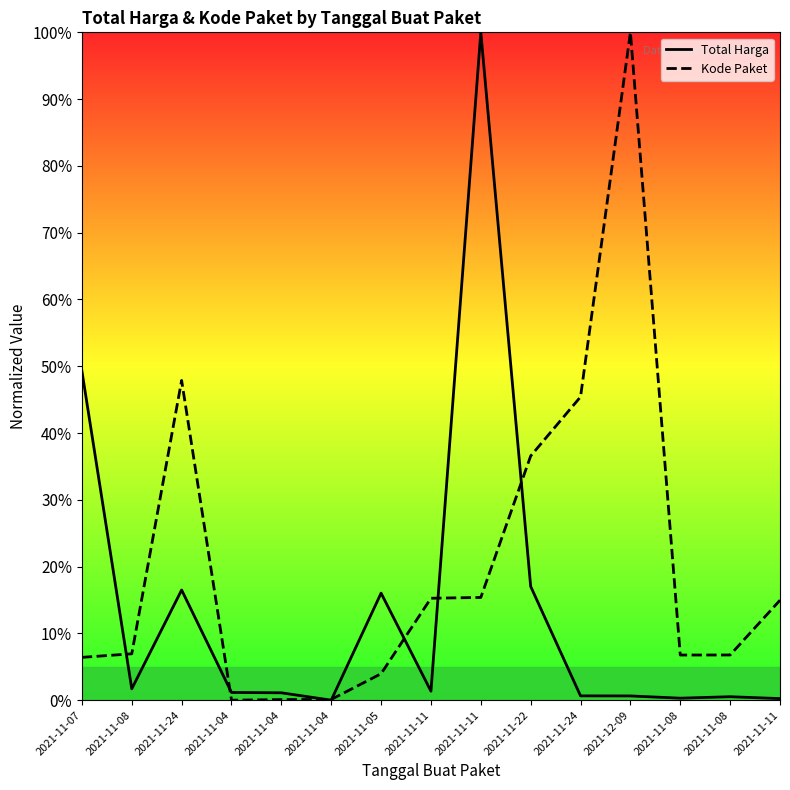

Reading left to right, what are all the values shown in this chart?

Total Harga: 2021-11-07=0.5	2021-11-08=0.0	2021-11-24=0.2	2021-11-04=0.0	2021-11-04=0.0	2021-11-04=0.0	2021-11-05=0.2	2021-11-11=0.0	2021-11-11=1.0	2021-11-22=0.2	2021-11-24=0.0	2021-12-09=0.0	2021-11-08=0.0	2021-11-08=0.0	2021-11-11=0.0
Kode Paket: 2021-11-07=0.1	2021-11-08=0.1	2021-11-24=0.5	2021-11-04=0.0	2021-11-04=0.0	2021-11-04=0.0	2021-11-05=0.0	2021-11-11=0.2	2021-11-11=0.2	2021-11-22=0.4	2021-11-24=0.5	2021-12-09=1.0	2021-11-08=0.1	2021-11-08=0.1	2021-11-11=0.1